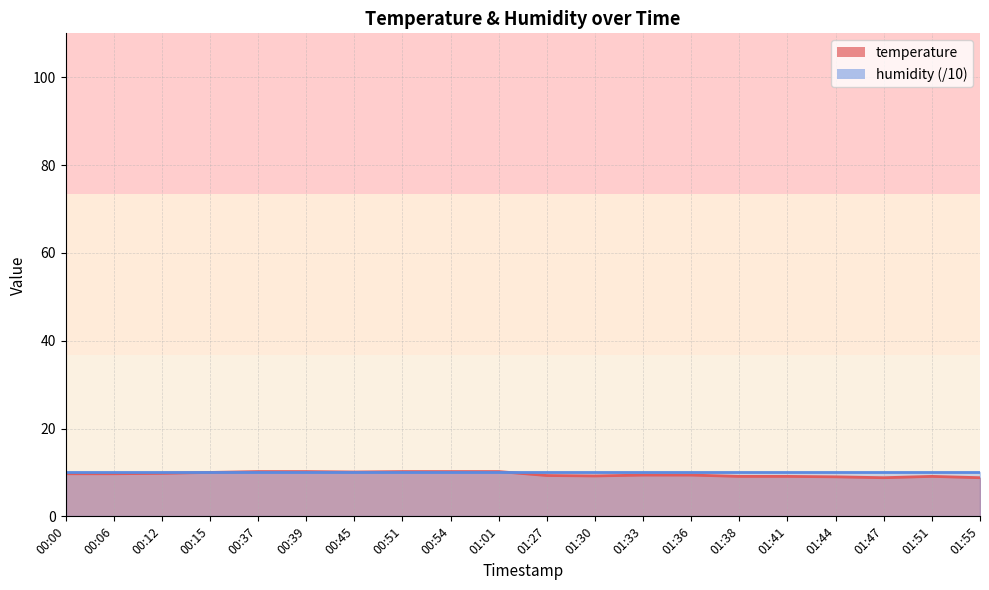

Reading left to right, extract all data points from this chart.

00:00=9.7	00:06=9.7	00:12=9.8	00:15=10.0	00:37=10.2	00:39=10.2	00:45=10.1	00:51=10.2	00:54=10.2	01:01=10.2	01:27=9.3	01:30=9.2	01:33=9.4	01:36=9.4	01:38=9.1	01:41=9.1	01:44=9.0	01:47=8.8	01:51=9.1	01:55=8.8